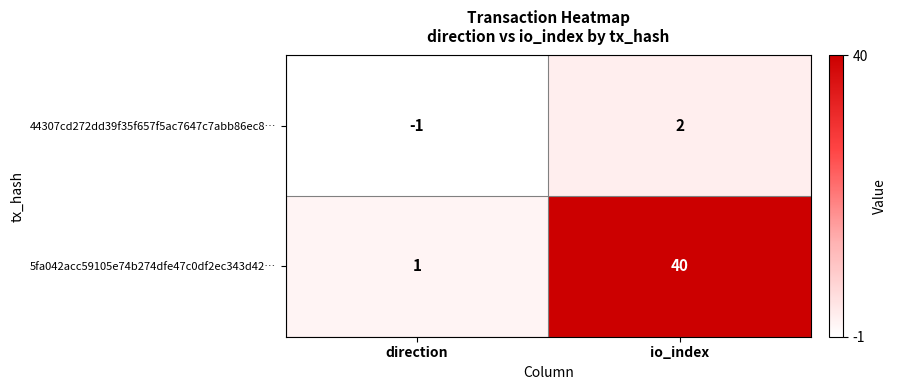

What is the difference between the 44307cd272dd39f35f657f5ac7647c7abb86ec8… values at io_index and direction?

3